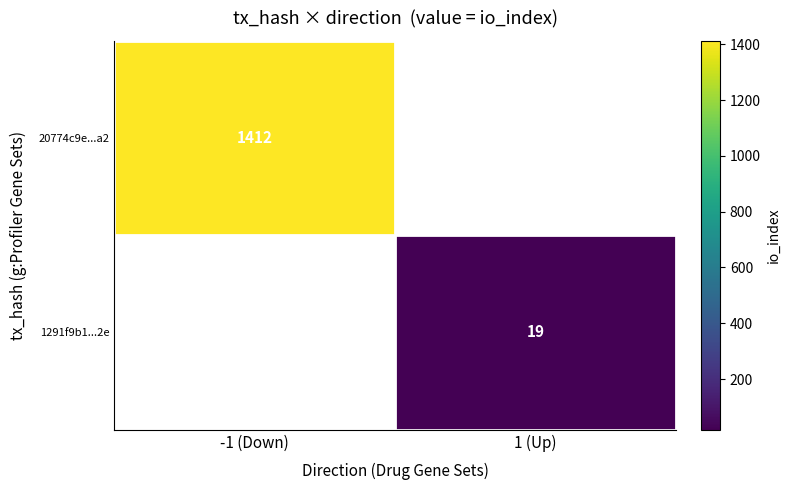

Is it true that 20774c9e...a2 equals 1412 at -1 (Down)?

True